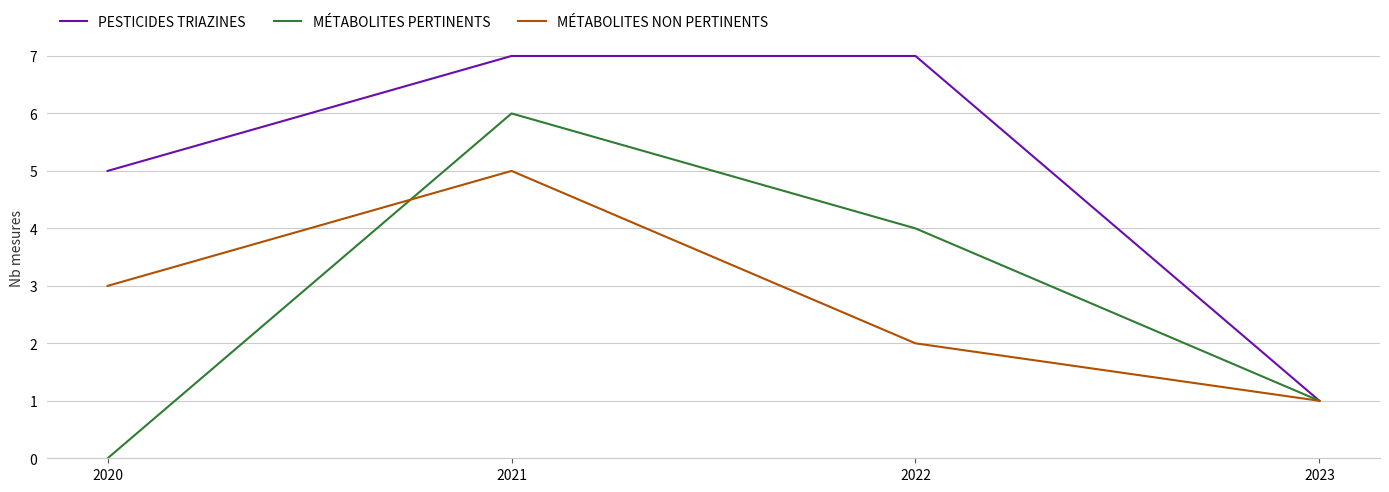

Which category has the lowest value across all series?

2020